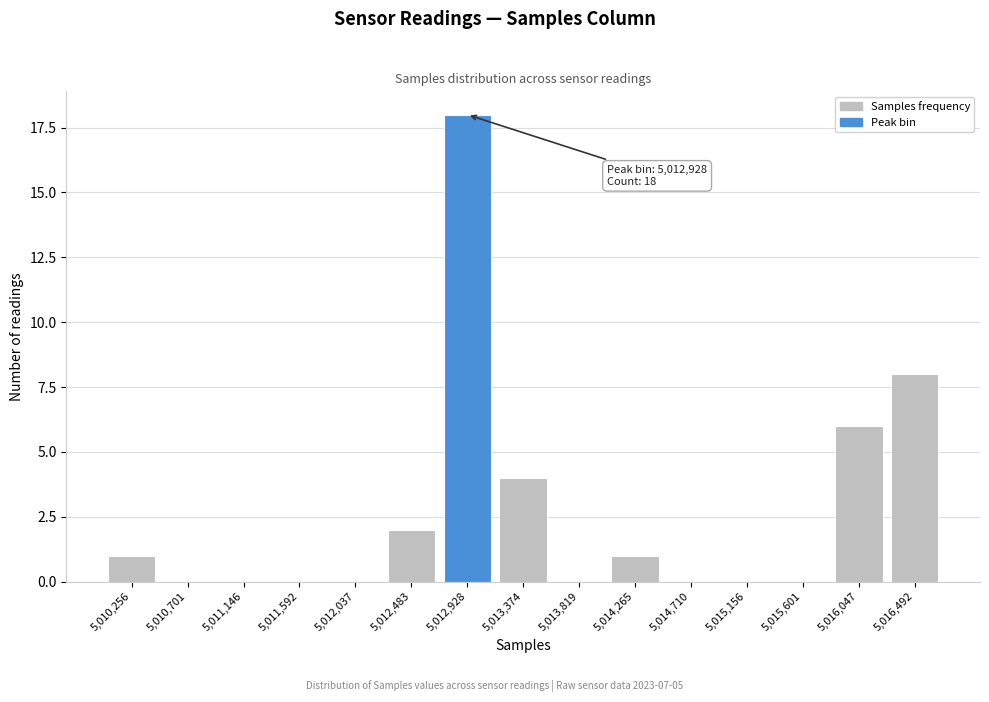

Reading left to right, transcribe all the data shown in this chart.

5,010,256=1	5,010,701=0	5,011,146=0	5,011,592=0	5,012,037=0	5,012,483=2	5,012,928=18	5,013,374=4	5,013,819=0	5,014,265=1	5,014,710=0	5,015,156=0	5,015,601=0	5,016,047=6	5,016,492=8